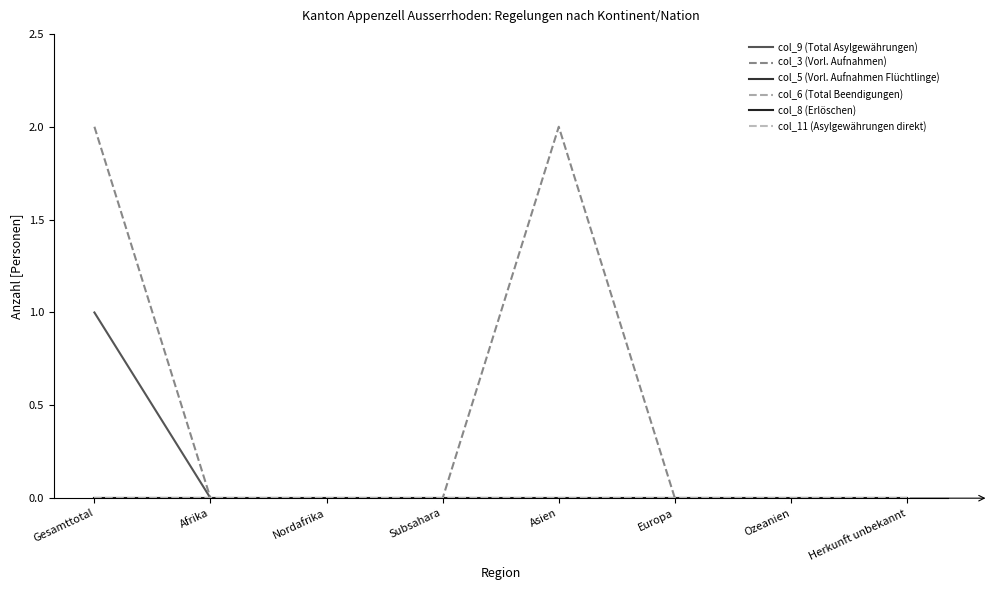

At which label does col_9 (Total Asylgewährungen) reach its minimum?

Afrika